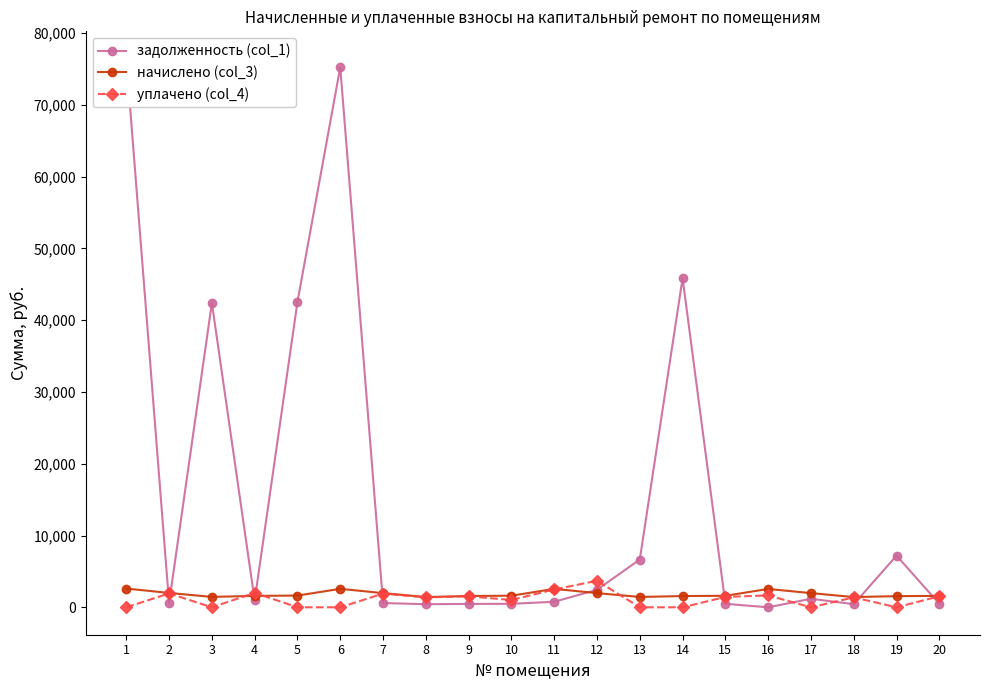

Which series has the largest total across all categories?

задолженность (col_1)